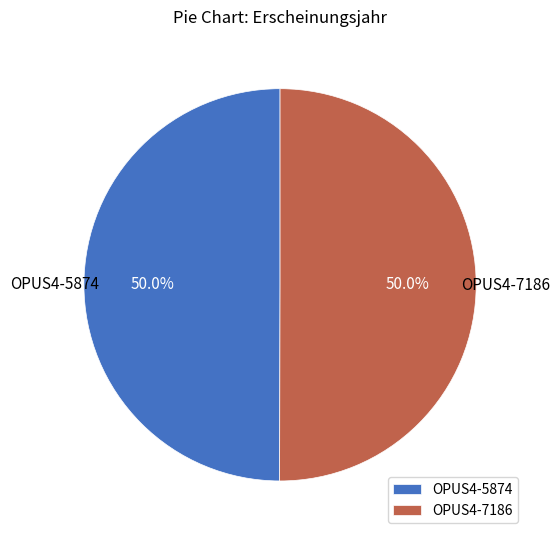

How many slices are in this pie chart?

2